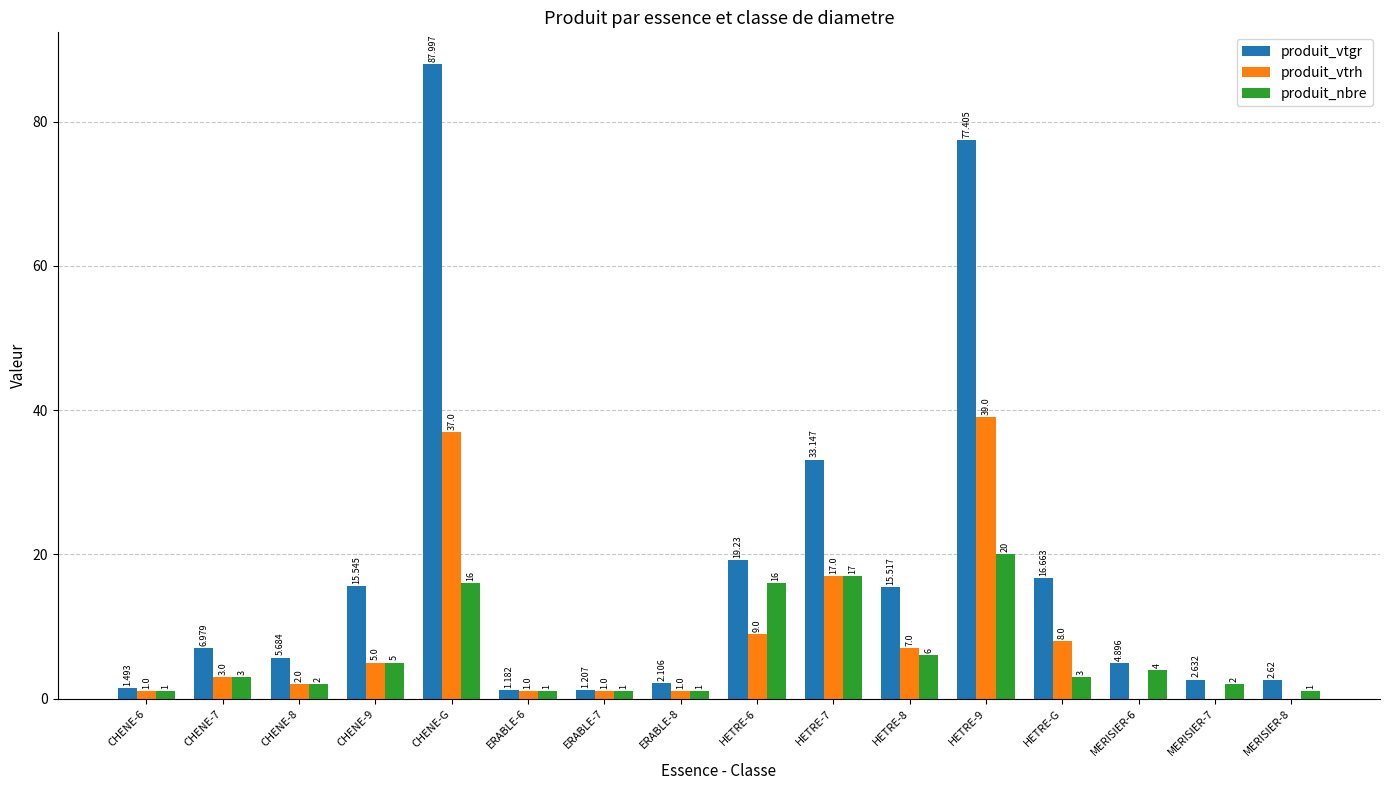

At which label does produit_vtgr reach its peak?

CHENE-G